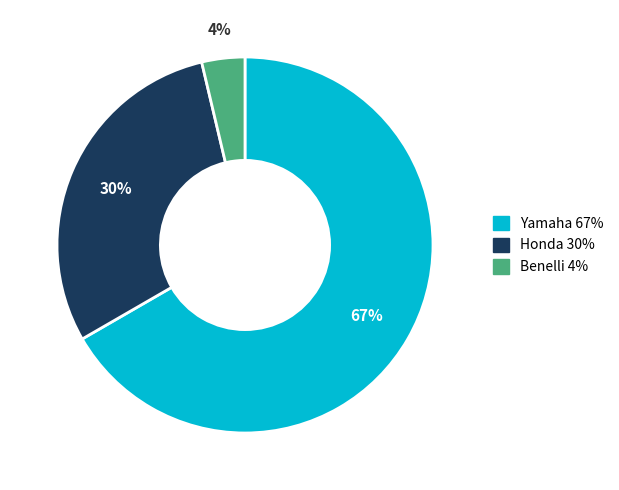

Count the number of slices in the pie.

3